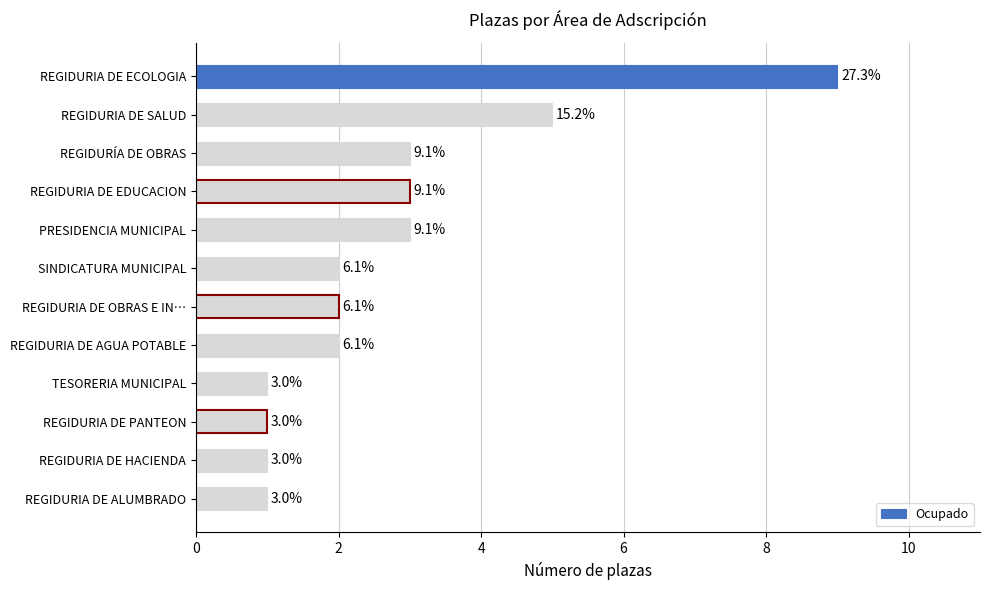

How many bars are there in total?

12